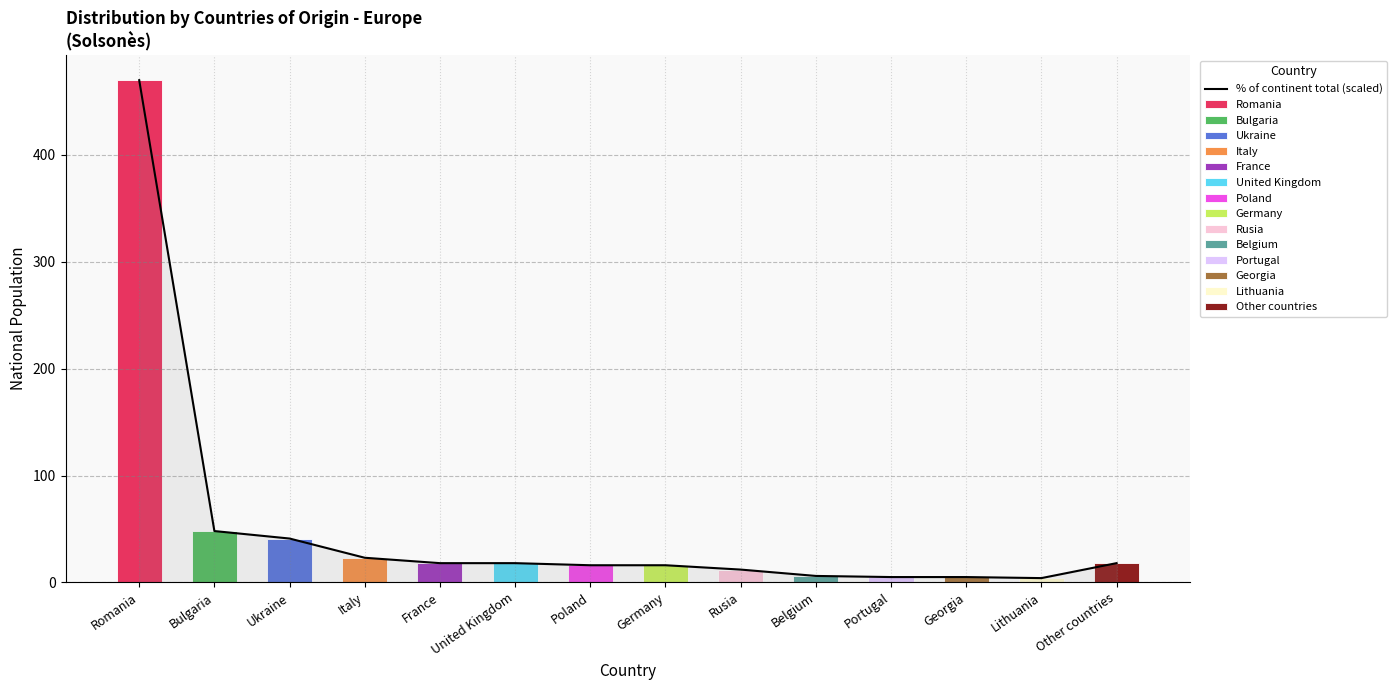

Is it true that the value at Germany is 16.0?

True